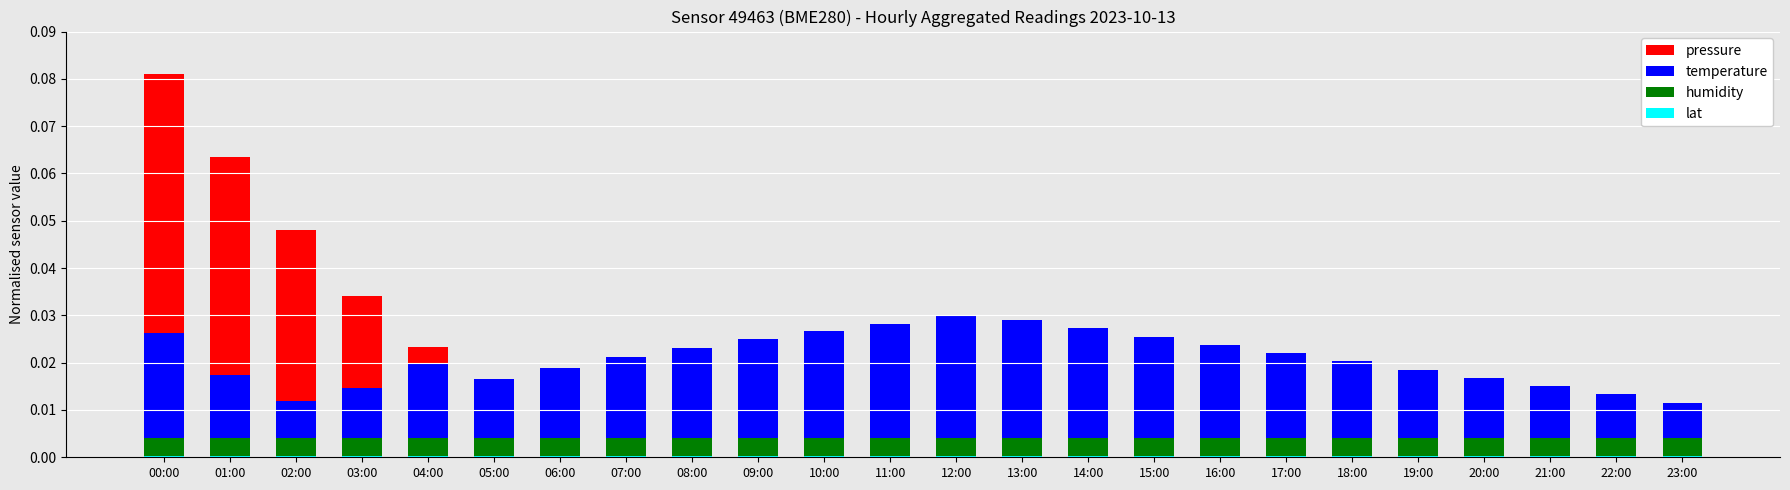

The value of temperature at 01:00 is 0.0. True or false?

False